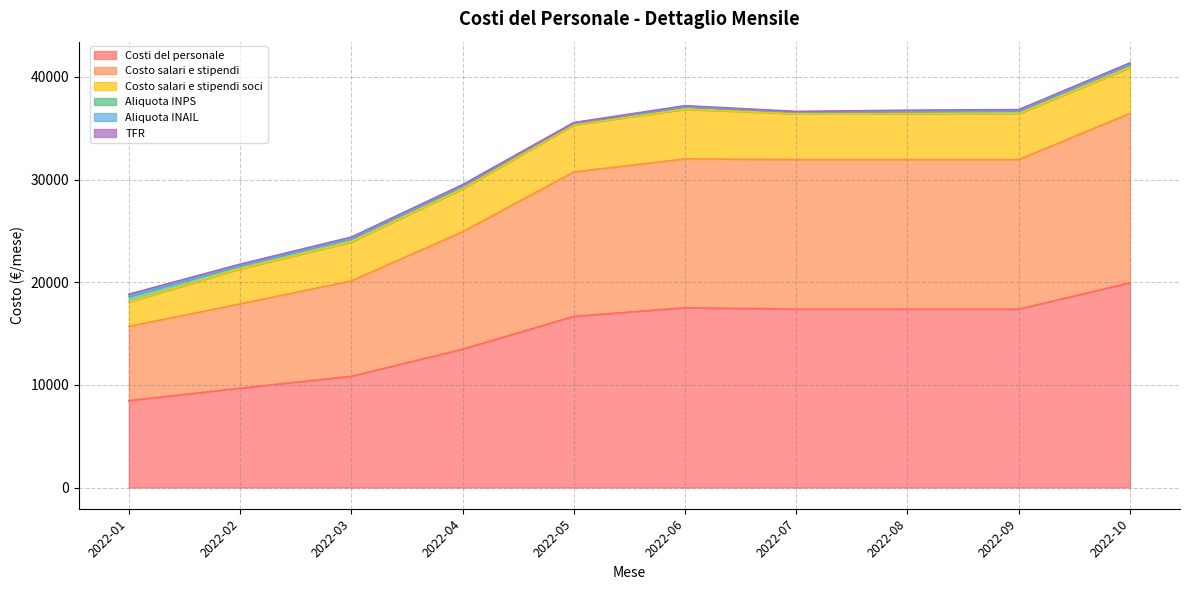

Where does the TFR series first go above 98?

2022-01